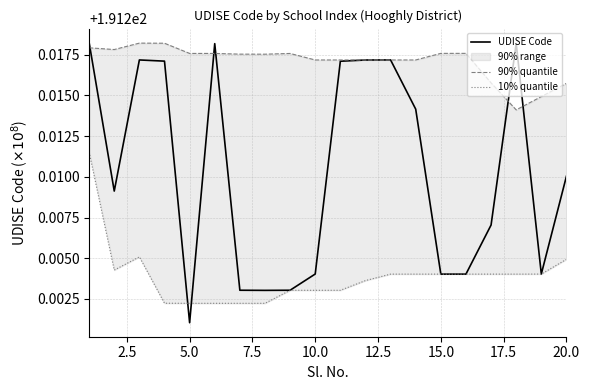

True or false: 90% quantile has a value of 191.2 at 10.0.

True